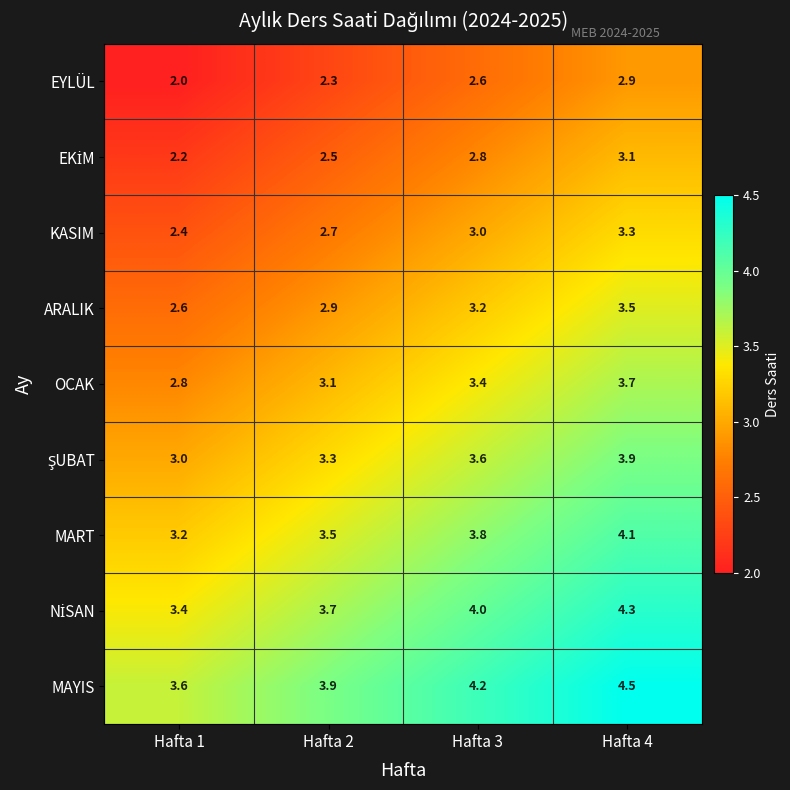

What is the difference between the second highest and minimum values in the ARALIK series?

0.6